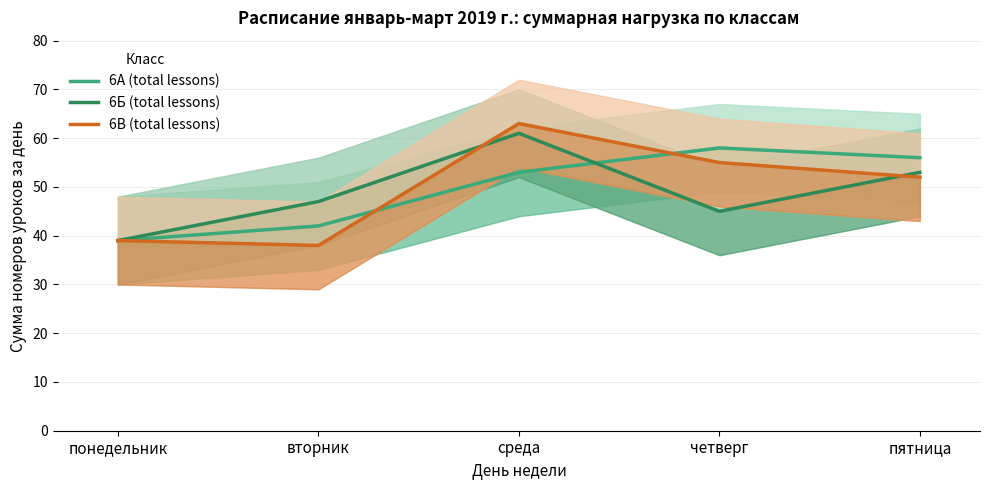

Is the value of 6Б (total lessons) at среда greater than the value of 6А (total lessons) at пятница?

Yes